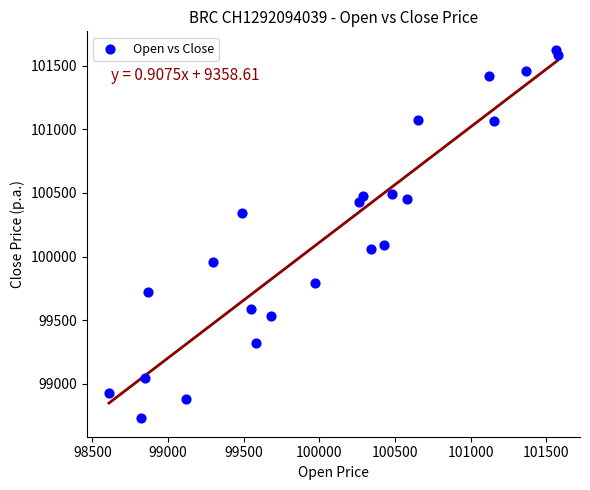

What is the range of X values (max minus min)?

2965